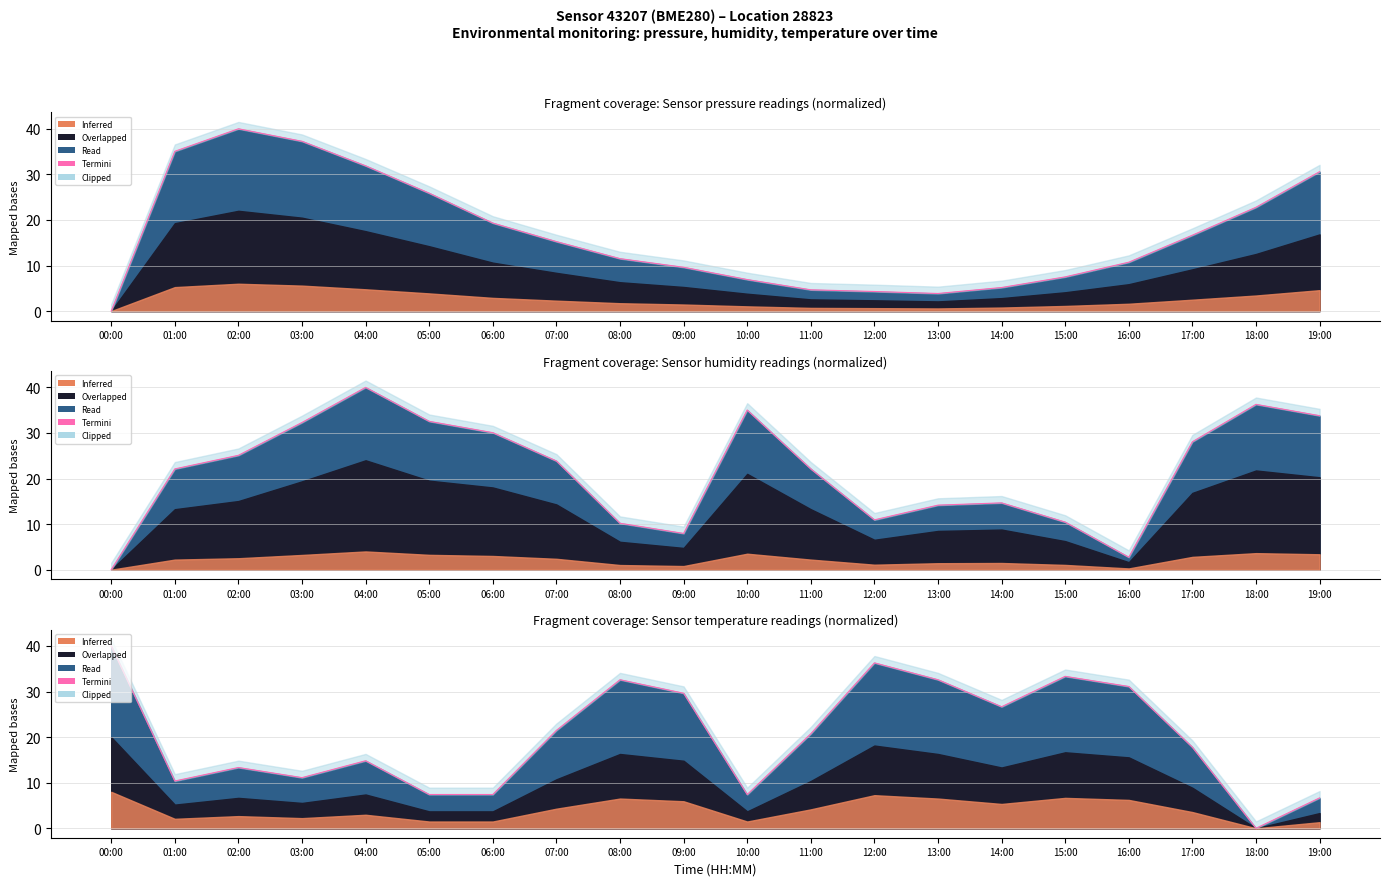

The value at 11:00 is 20.7. True or false?

True